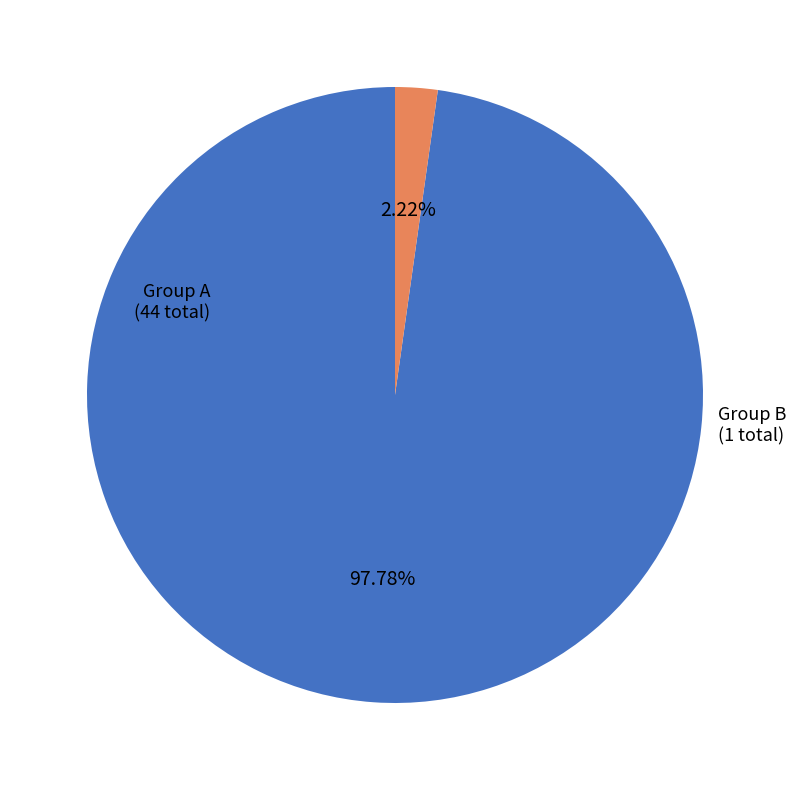

To the nearest percent, what is the average slice percentage?

50%